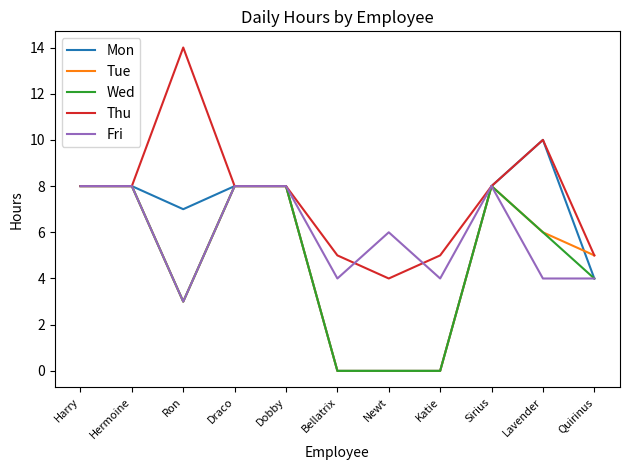

Is the value of Wed at Lavender greater than the value of Mon at Katie?

Yes